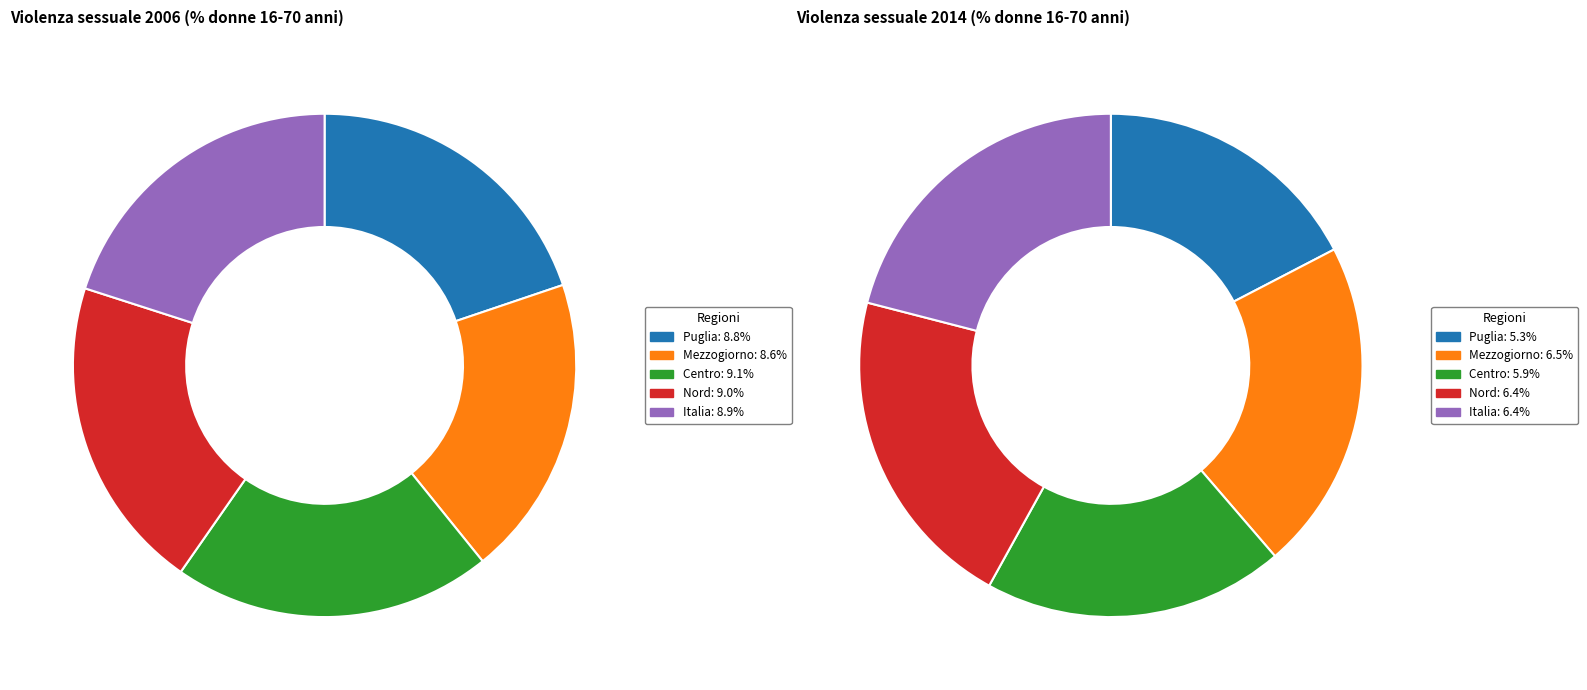

Which series has the largest range (max minus min)?

values_2014